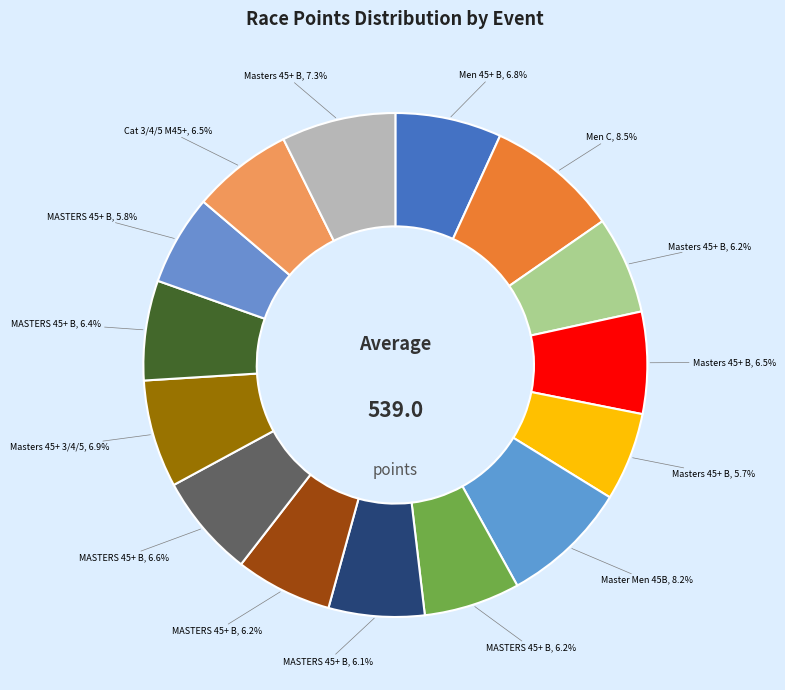

Which category has the biggest portion of the pie?

SCPS #8: Velocity Cross (Men C)